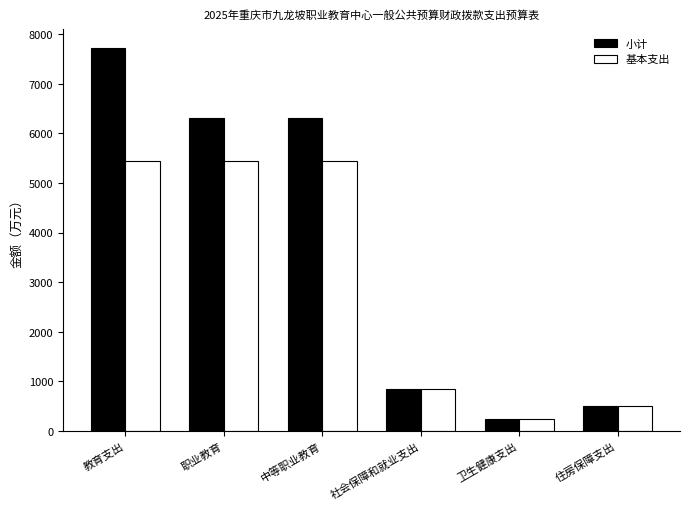

Does the chart contain stacked bars?

No